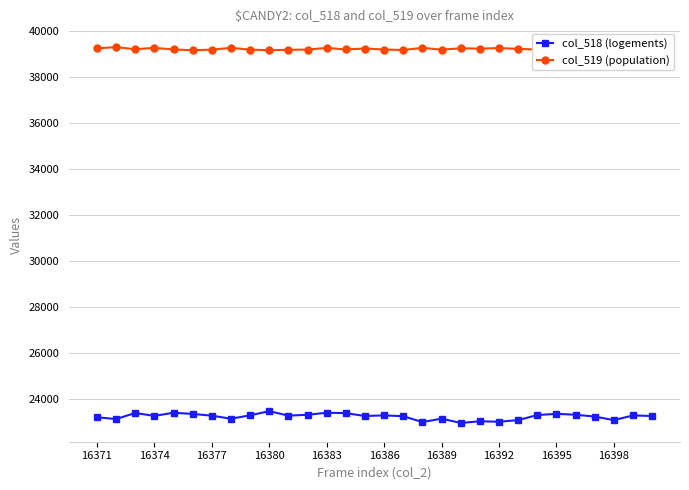

Is it true that col_518 (logements) equals 23474 at 16380?

True